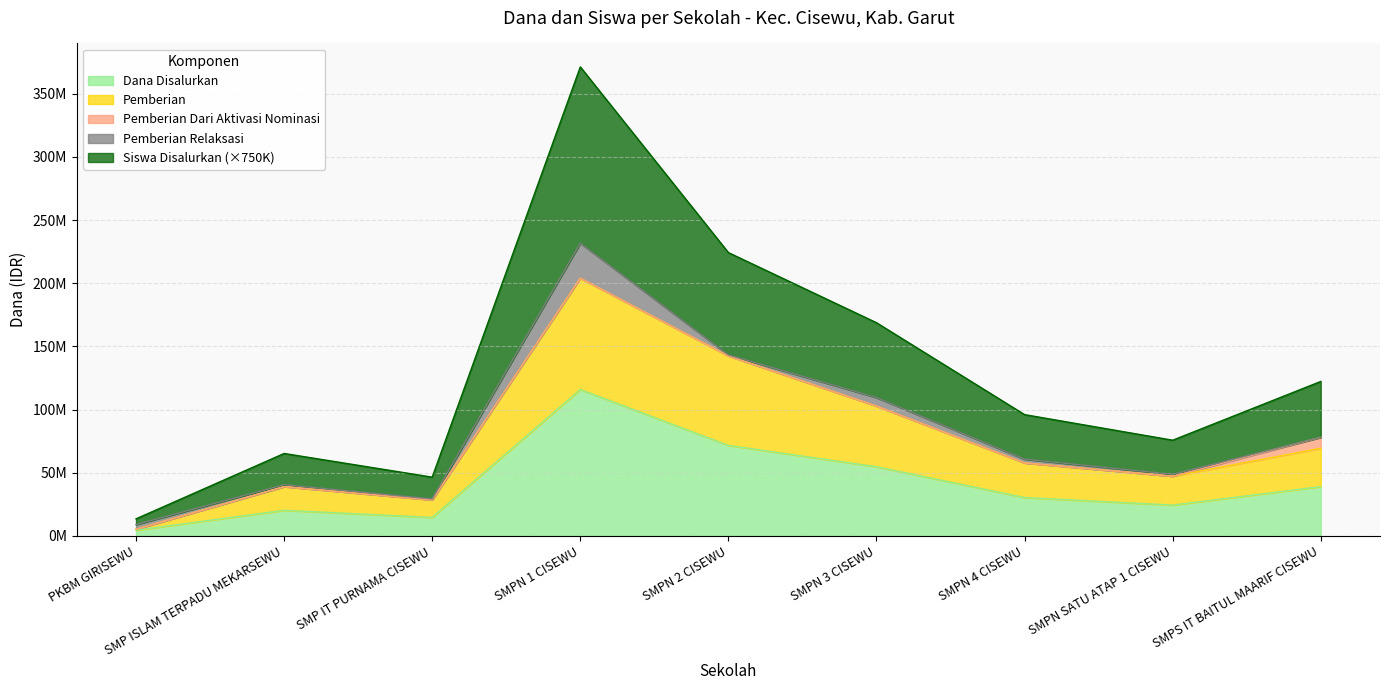

Between SMPN 4 CISEWU and SMPS IT BAITUL MAARIF CISEWU, which is larger?

SMPS IT BAITUL MAARIF CISEWU